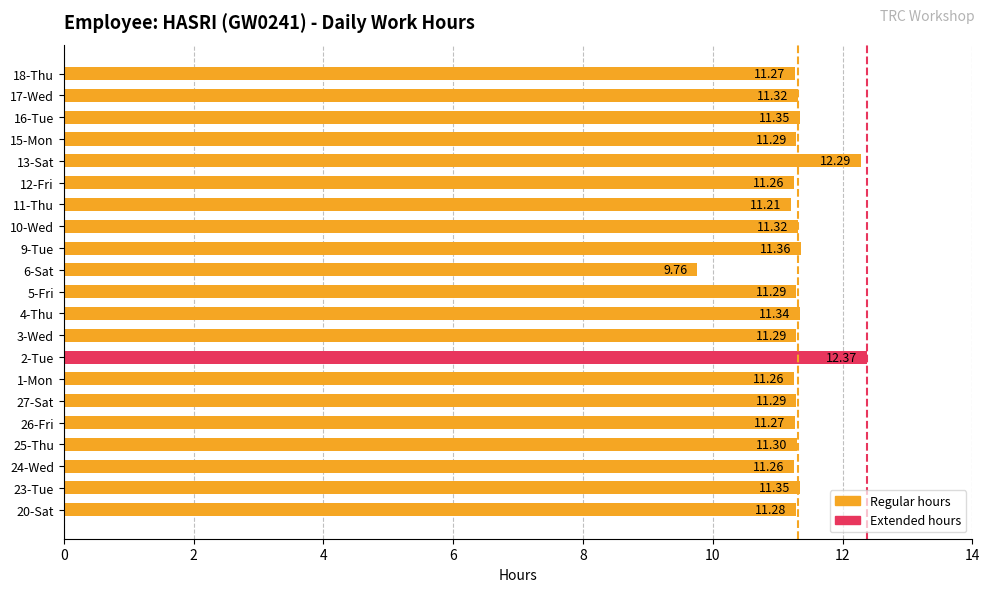

Are the bars horizontal?

Yes